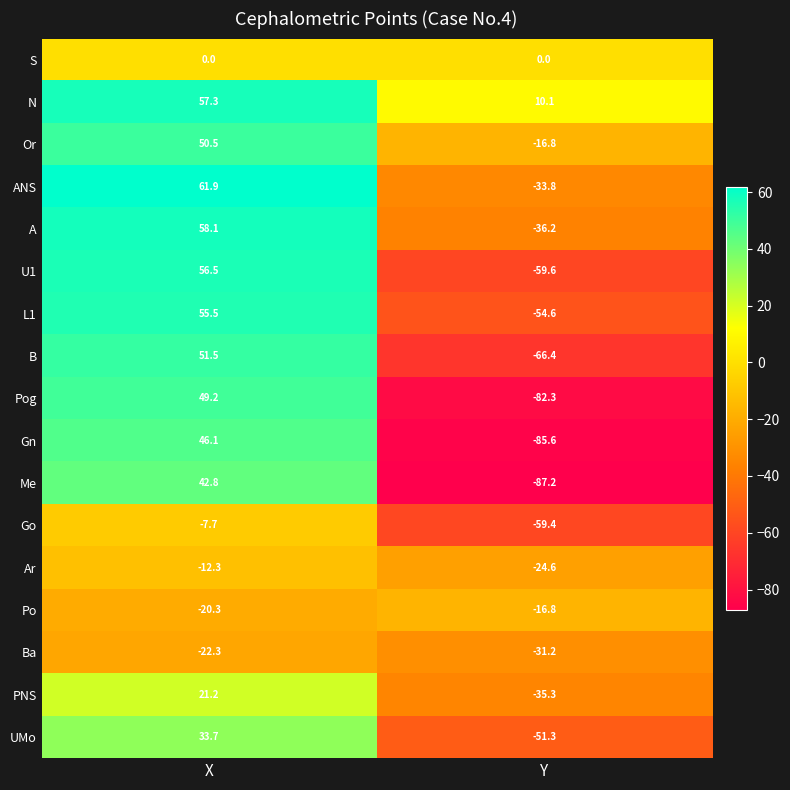

What is the spread (max minus min) of values at Y?

97.3